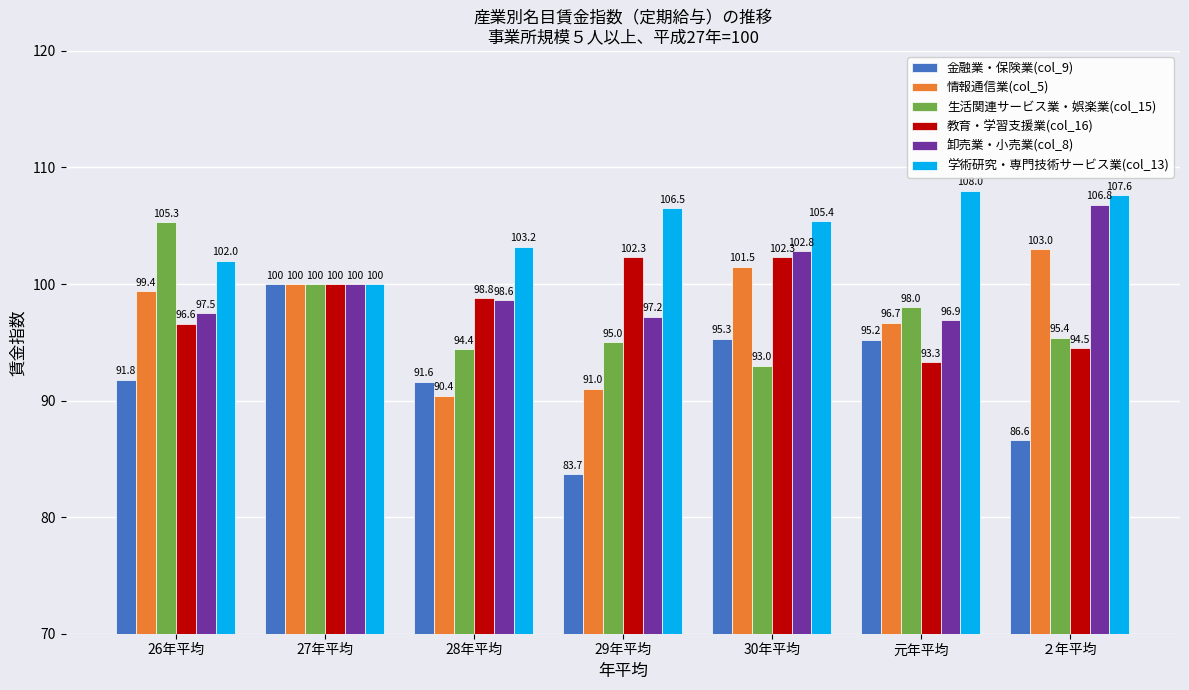

What is the label of the 7th bar from the right?

26年平均